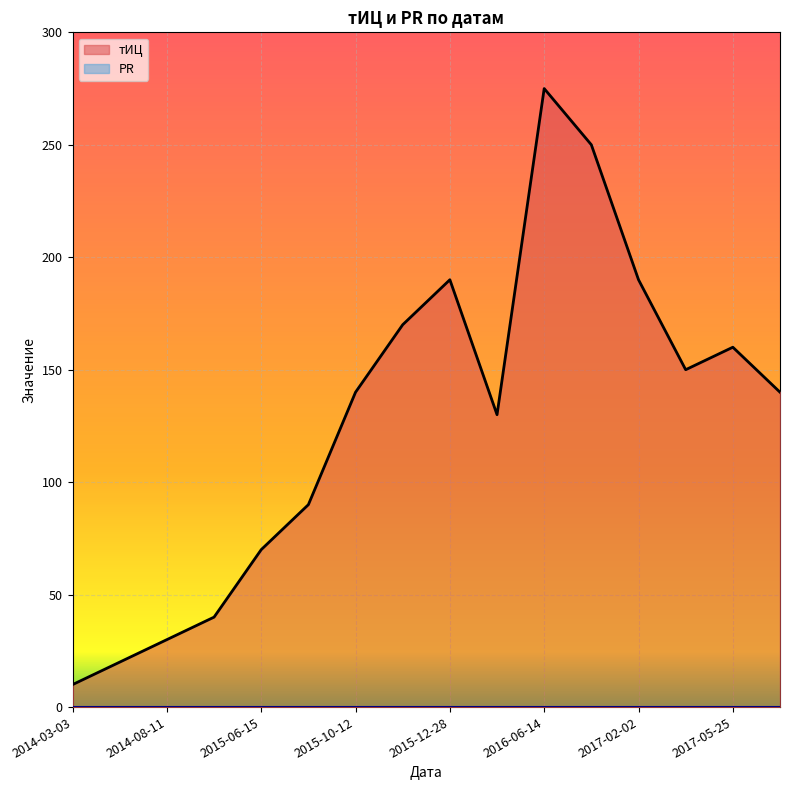

What is the approximate value at 2016-06-14, to the nearest 5?

275